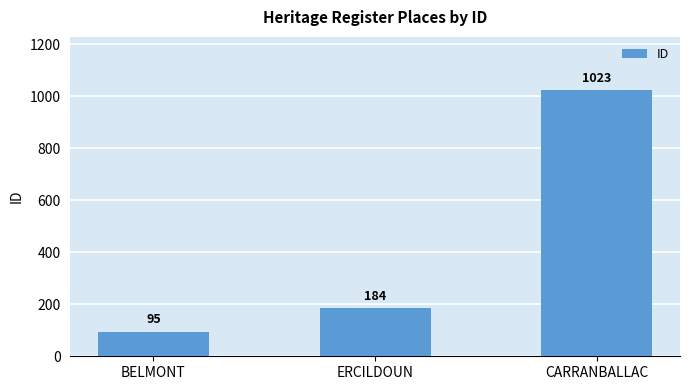

Reading left to right, what are all the values shown in this chart?

BELMONT=95	ERCILDOUN=184	CARRANBALLAC=1023